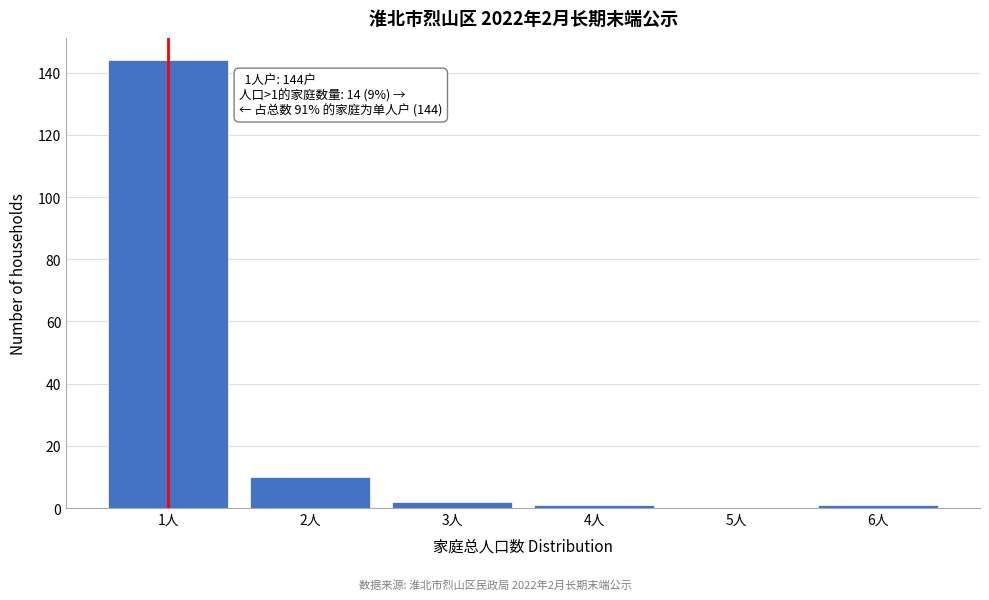

Reading left to right, list all the values displayed in this chart.

1人=144	2人=10	3人=2	4人=1	5人=0	6人=1